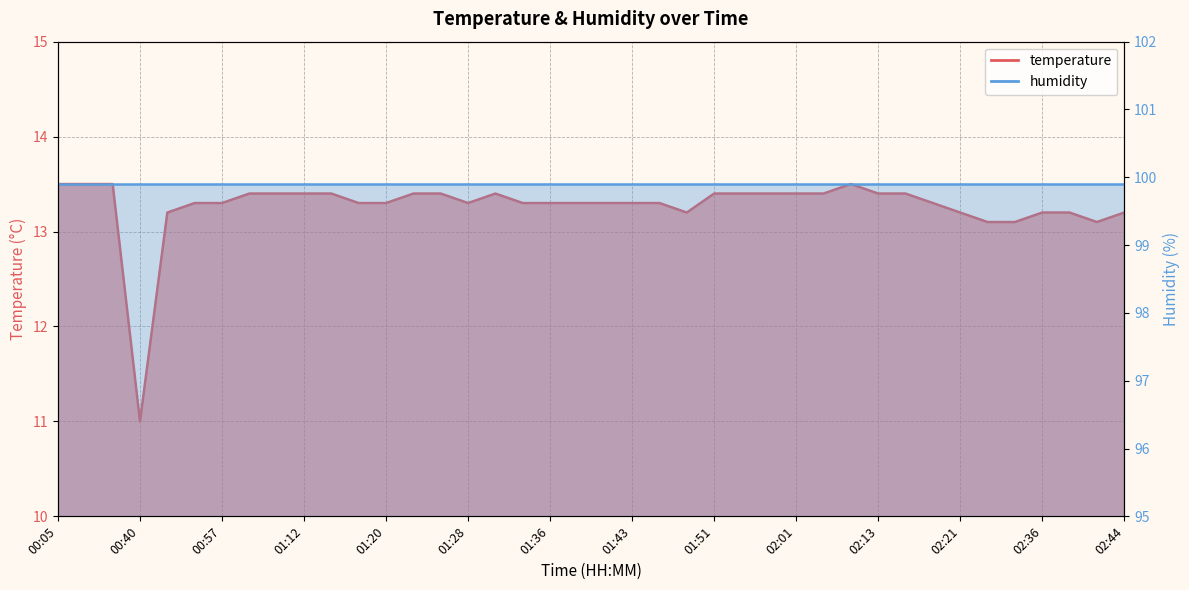

What is the label of the 13th point from the left?

01:20